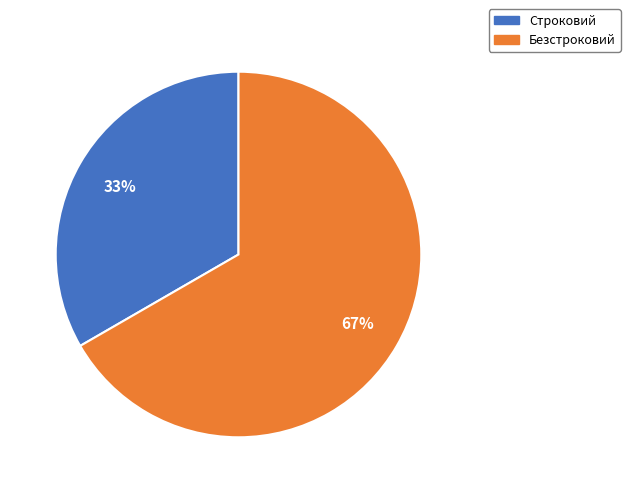

Is there any slice that represents more than half of the pie?

Yes